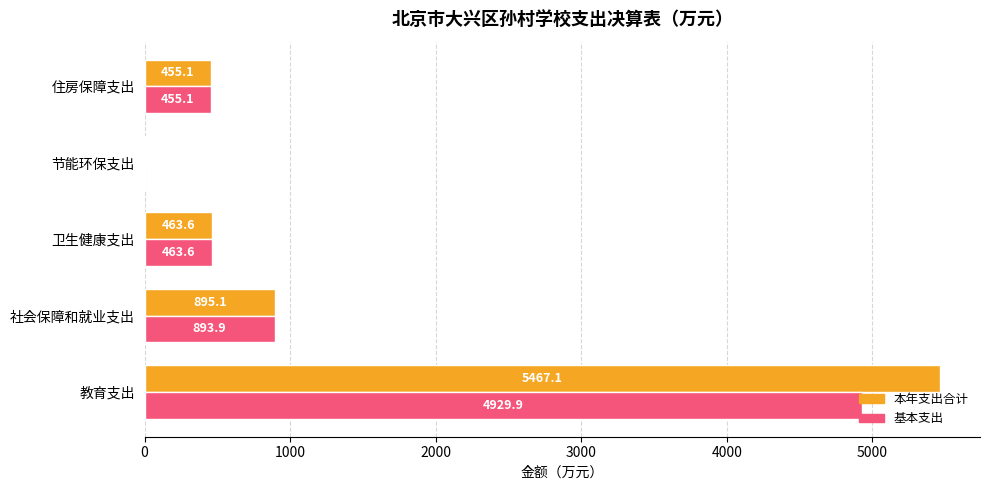

Which category has the highest value in the 本年支出合计 series?

教育支出